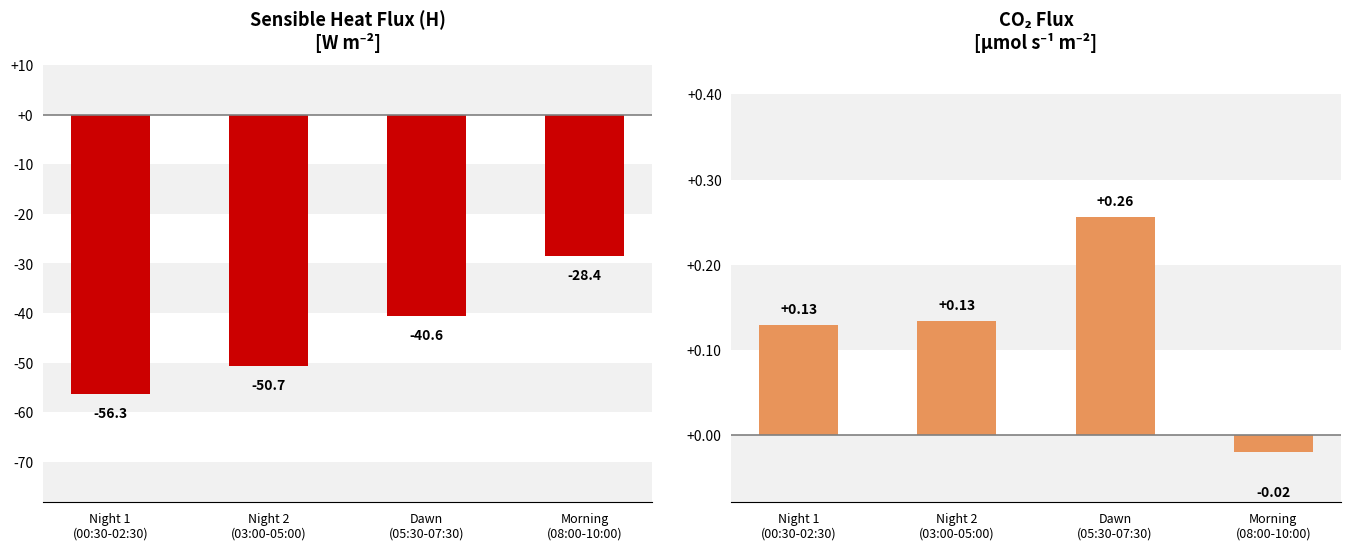

How many values in the H series exceed -40?

1